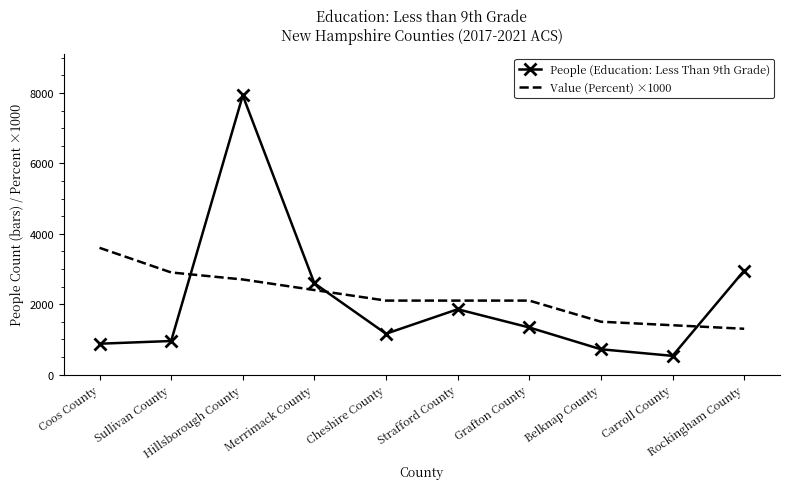

Which series has the largest range (max minus min)?

People (Education: Less Than 9th Grade)